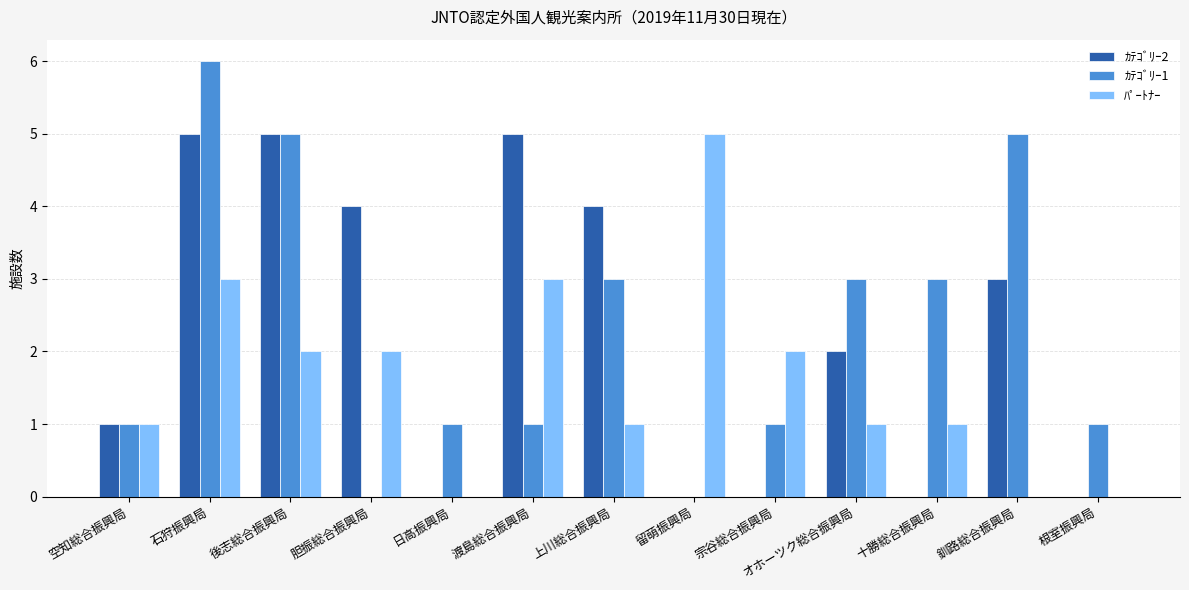

Is it true that ｶﾃｺﾞﾘｰ2 equals -2 at 十勝総合振興局?

False